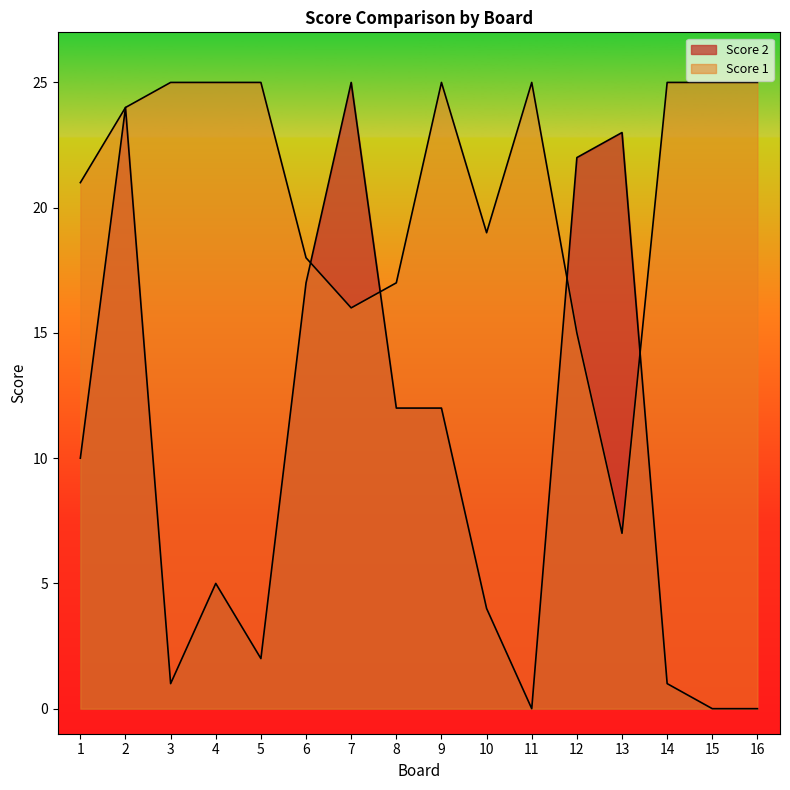

How many positive values does the Score 2 series have?

13